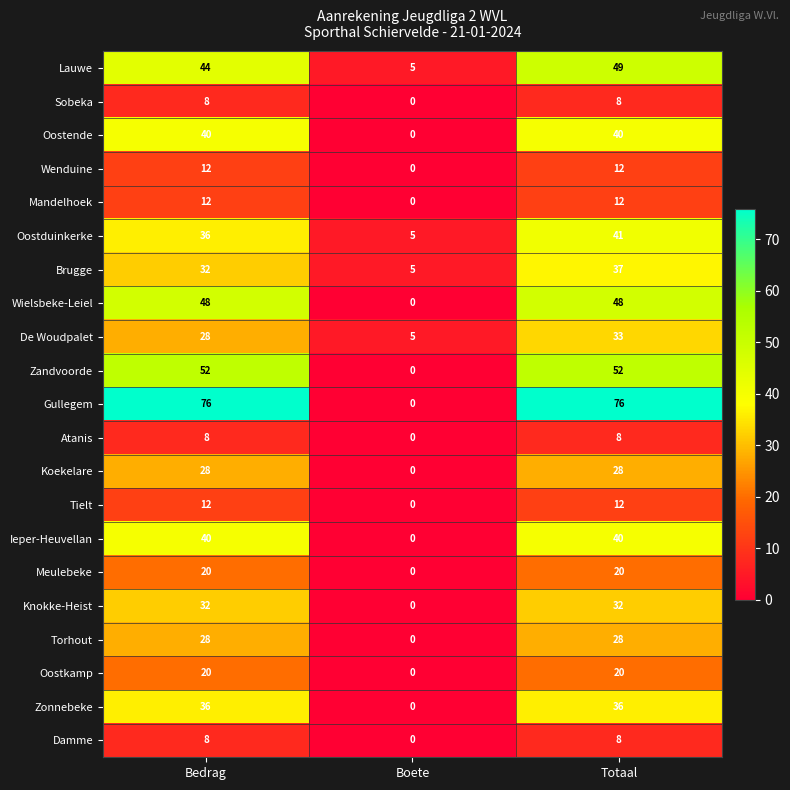

Where is Brugge nearest to the value 21?

Bedrag